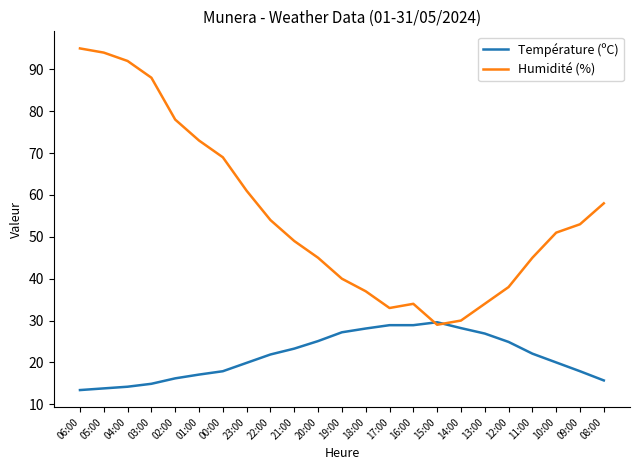

What is the lowest value of the Humidité (%) series?

29.0